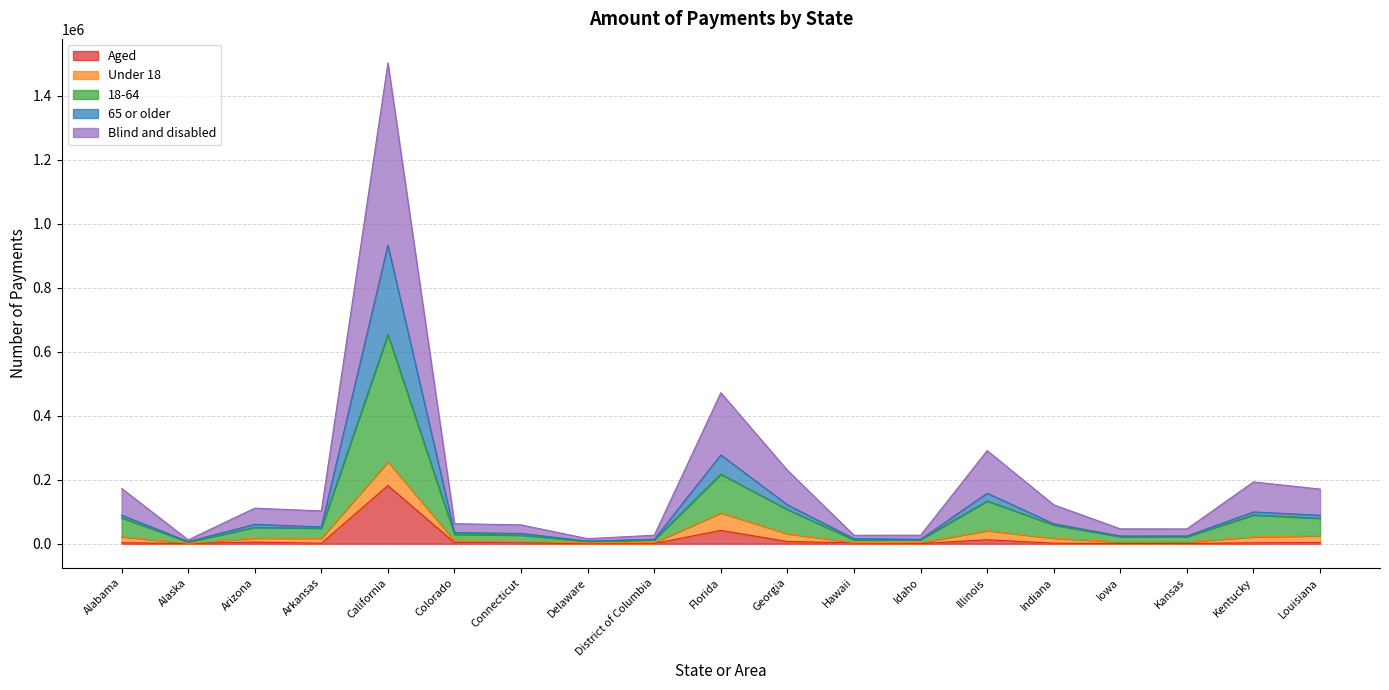

Which series has the widest spread of values?

Blind and disabled